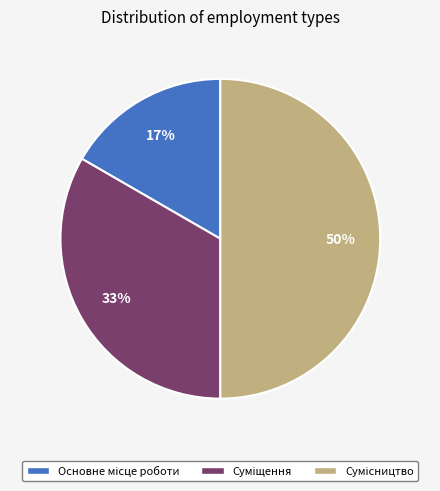

To the nearest percent, what is the average slice percentage?

33%